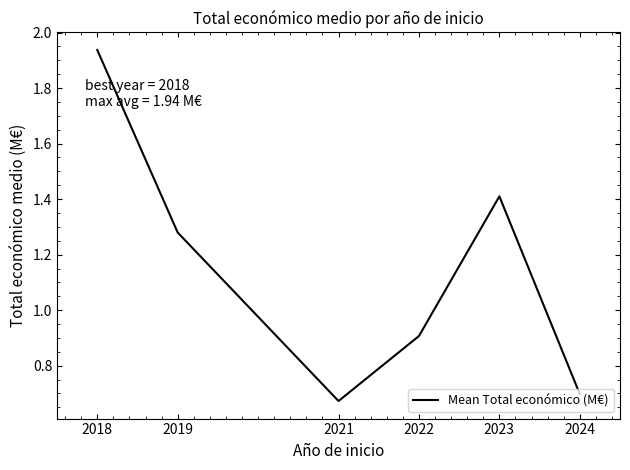

At which category does the chart reach its peak across all series?

2018